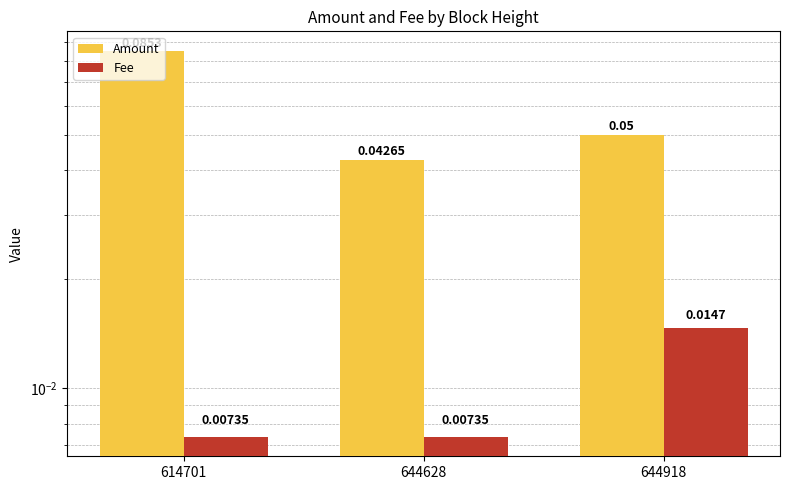

Reading left to right, list all the values displayed in this chart.

Amount: 0.1	0.0	0.1
Fee: 0.0	0.0	0.0